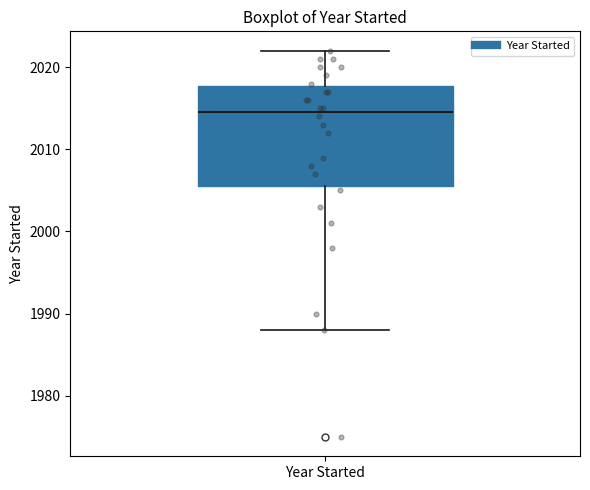

Transcribe this box plot: give where the median line is, the range the box spans, and where the two whiskers end, as read against the y-axis. The values are not printed on the chart, so give them approximately, as read against the axis.

median 2015, box 2006 to 2018, whiskers 1988 to 2022